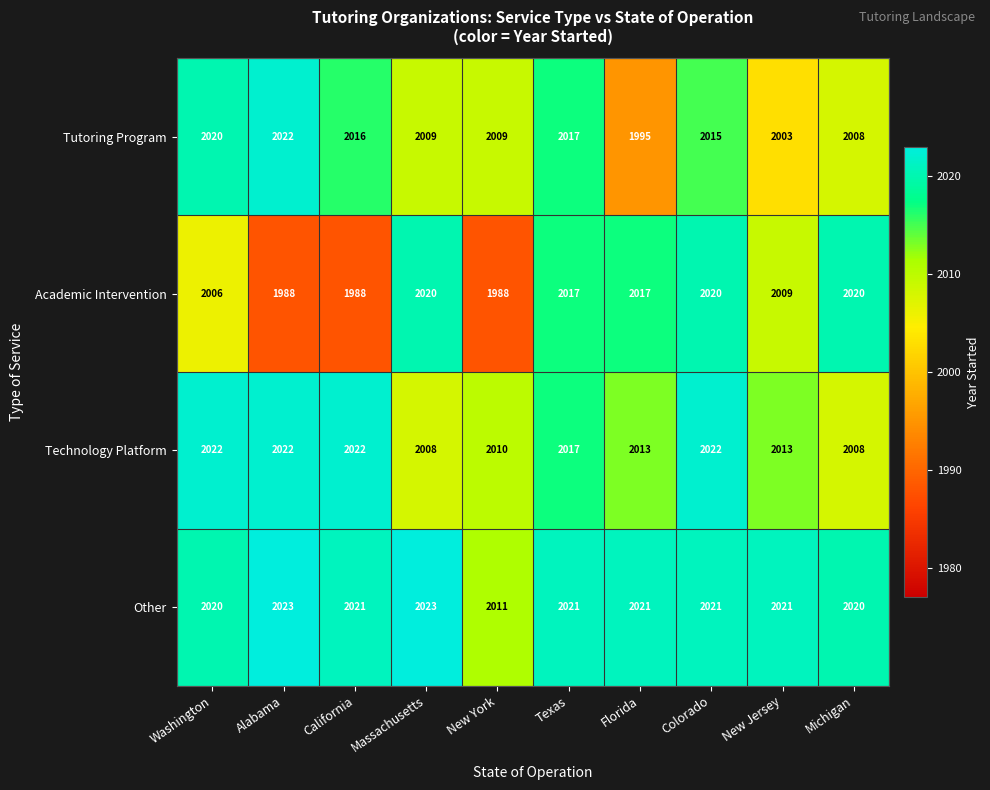

List the series in order of their overall mean, highest first.

Other, Technology Platform, Tutoring Program, Academic Intervention